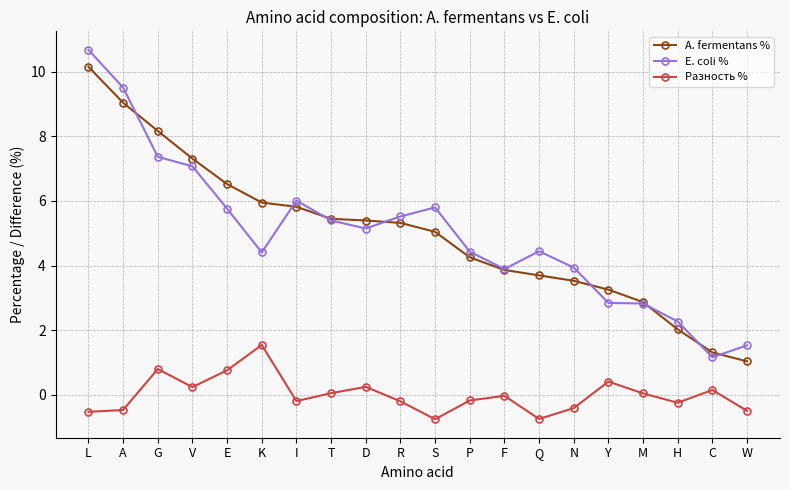

At which label does A. fermentans % reach its minimum?

W